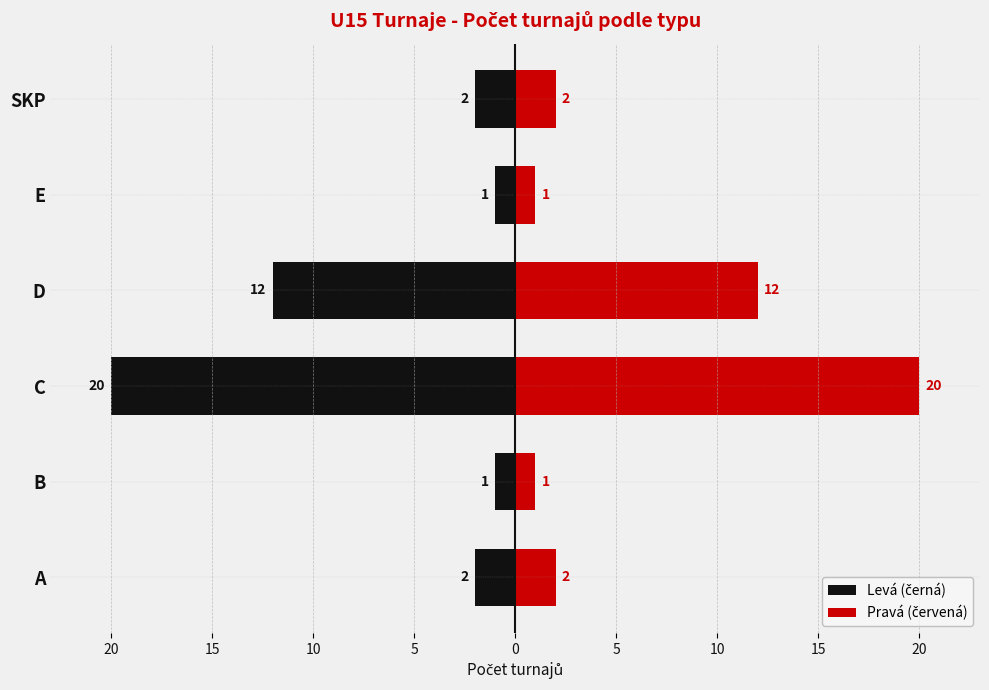

How many data points in Pravá (červená) are less than 2?

2